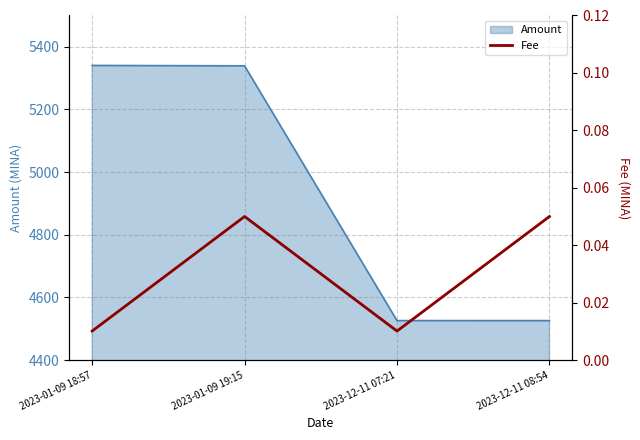

How many interior local valleys (lower than both neighbors) does the data have?

1